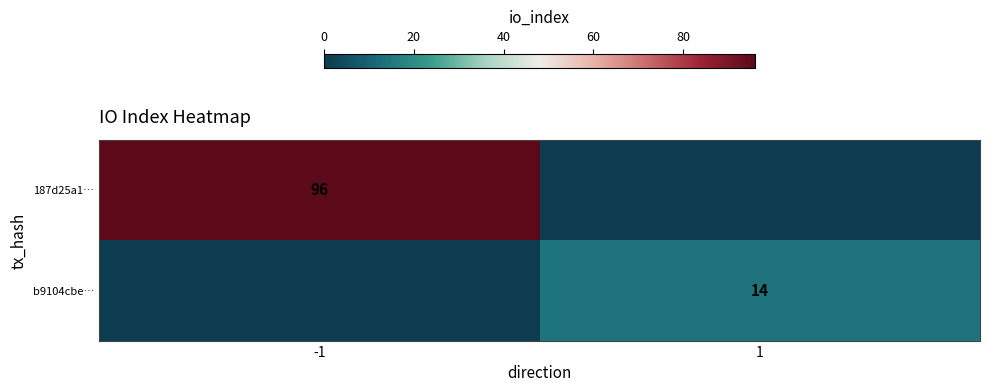

Is it true that 187d25a1… equals 51 at -1?

False